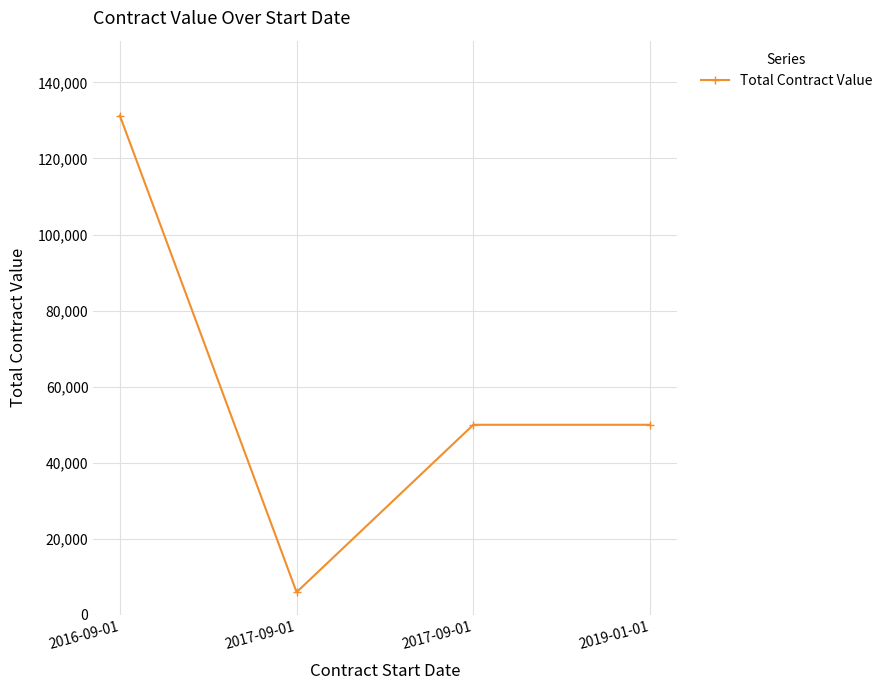

At which label does the data first exceed 50000?

2016-09-01